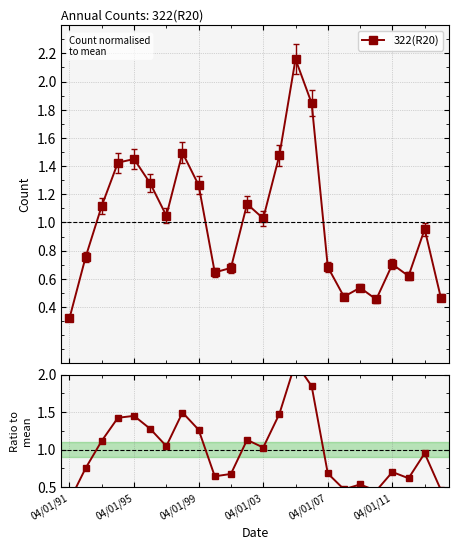

What is the minimum value for 322(R20)?

0.3